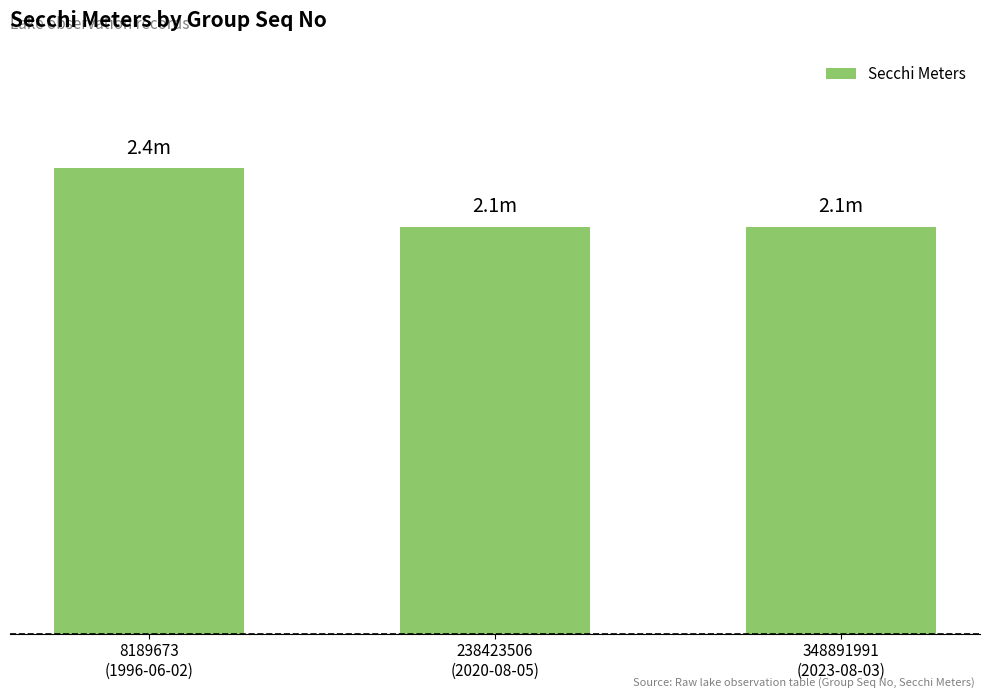

List the labels in order of value, largest first.

8189673
(1996-06-02), 238423506
(2020-08-05), 348891991
(2023-08-03)